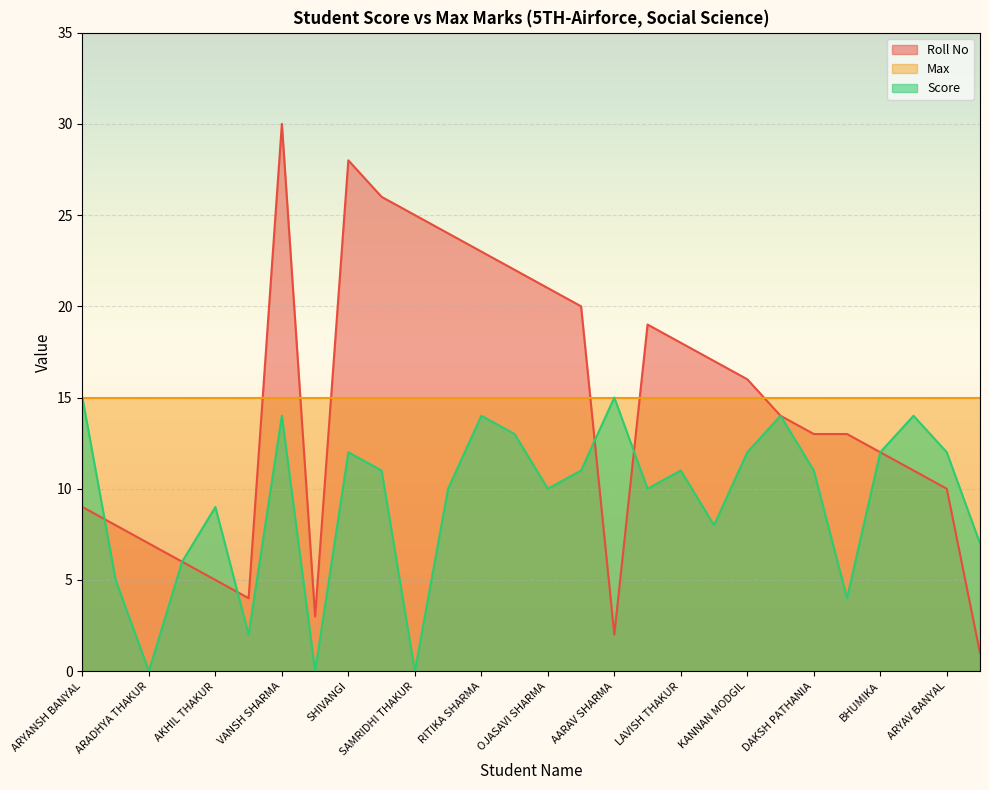

Reading left to right, extract all data points from this chart.

Score: 15	5	0	6	9	2	14	0	12	11	0	10	14	13	10	11	15	10	11	8	12	14	11	4	12	14	12	7
Roll No: 9	8	7	6	5	4	30	3	28	26	25	24	23	22	21	20	2	19	18	17	16	14	13	13	12	11	10	1